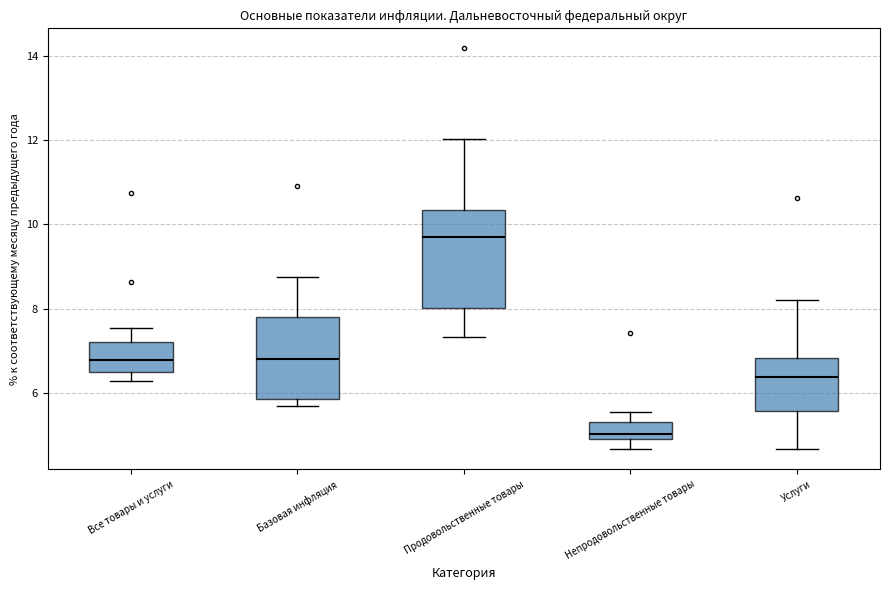

Where is the upper edge of the box for Продовольственные товары on the y-axis? The values are not printed on the chart, so give them approximately, as read against the axis.

10.4